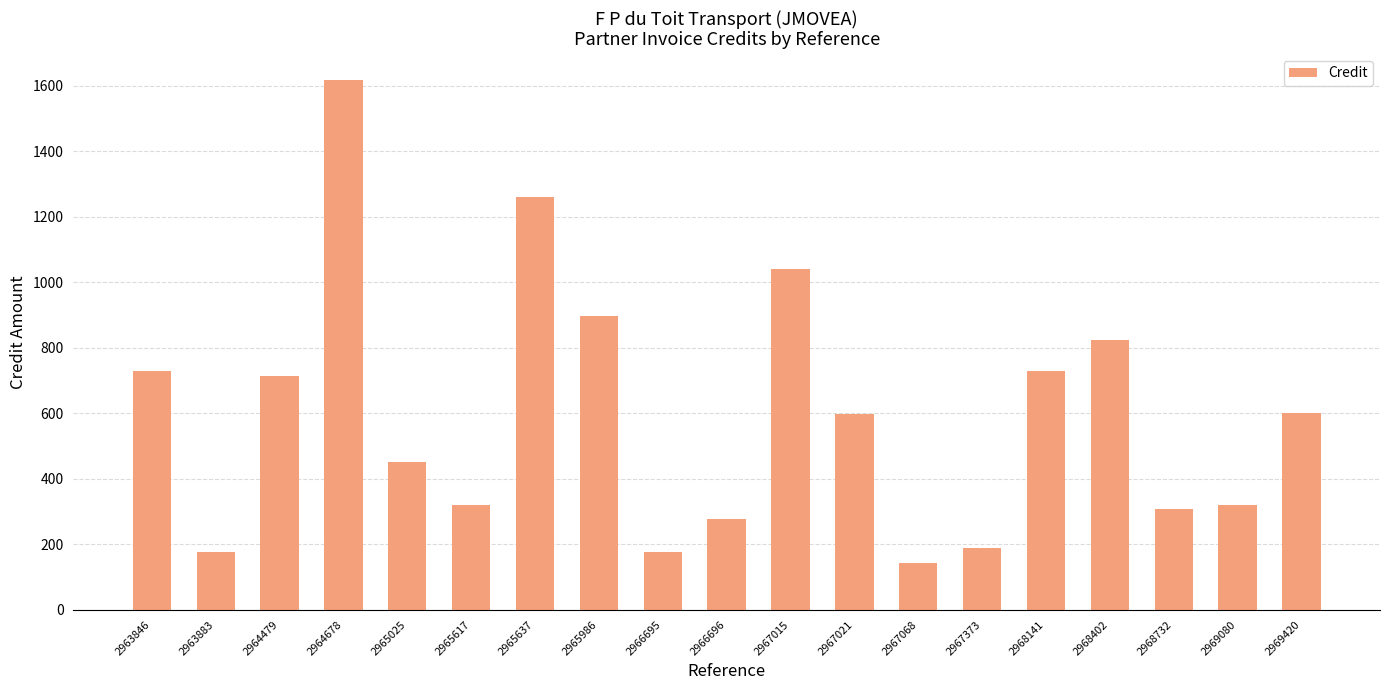

What is the sum of all values?

11361.9